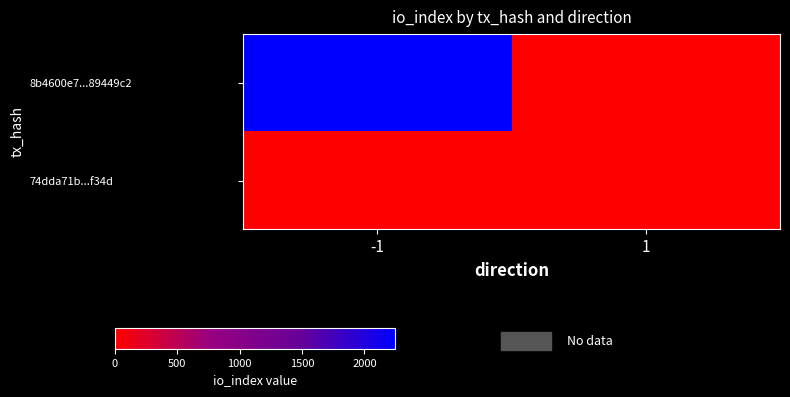

List the series in order of their overall mean, highest first.

8b4600e7...89449c2, 74dda71b...f34d